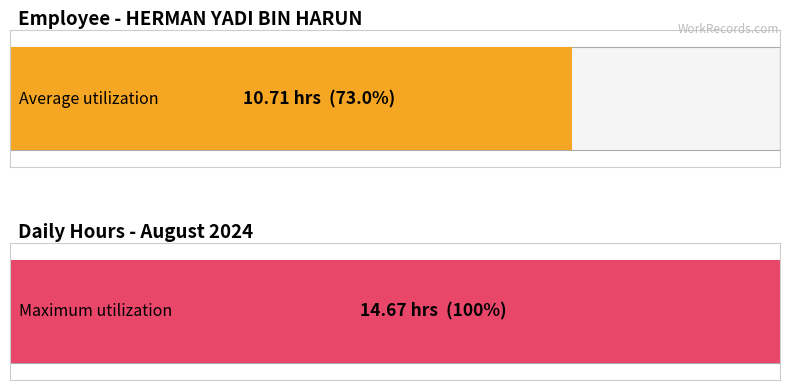

Does the chart contain stacked bars?

No